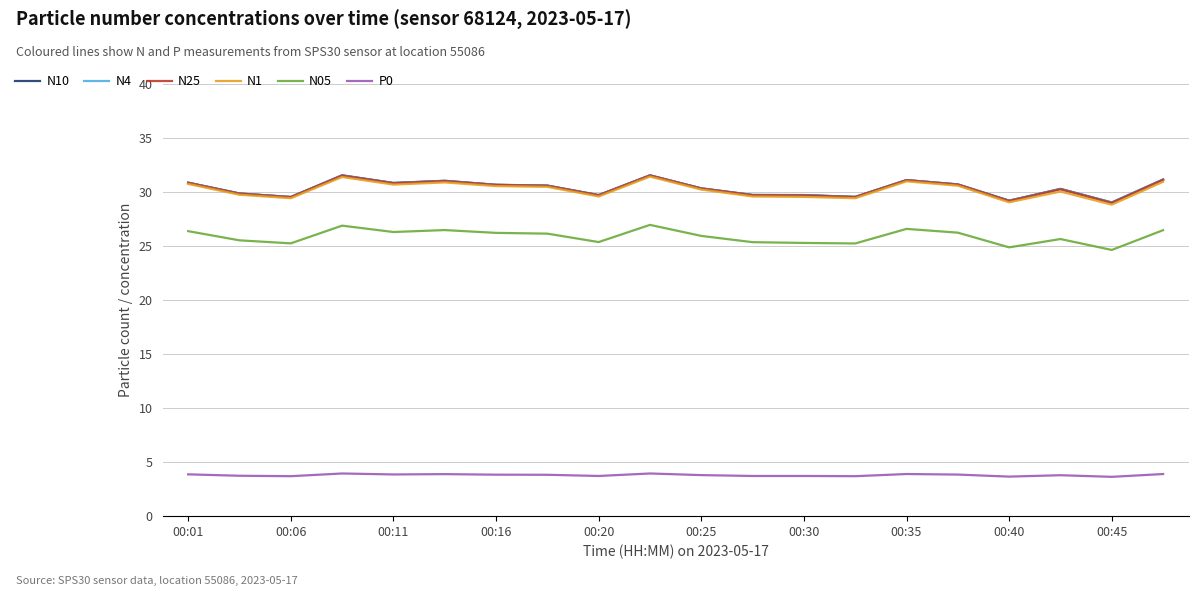

True or false: P0 and N25 cross at least once.

False